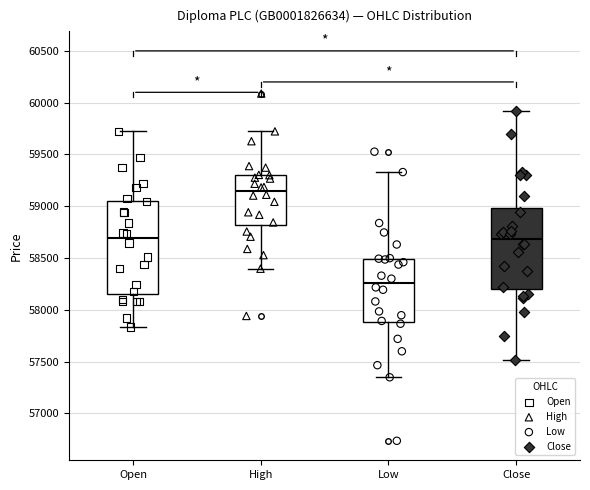

Where does the median line of the box for High sit on the y-axis? The values are not printed on the chart, so give them approximately, as read against the axis.

59150